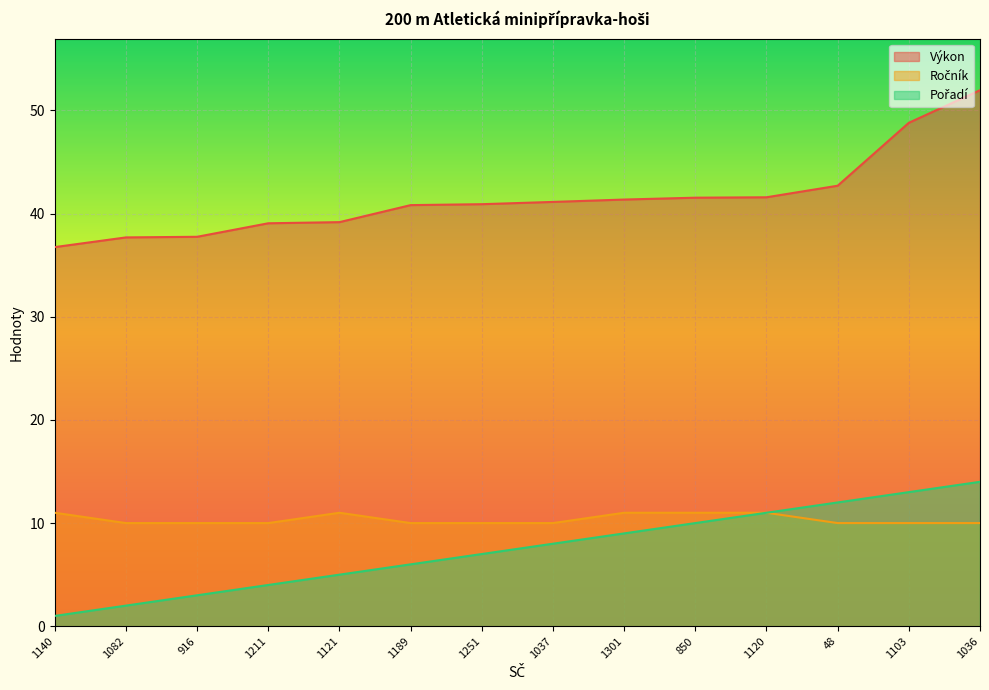

What is the minimum value for Výkon?

36.8